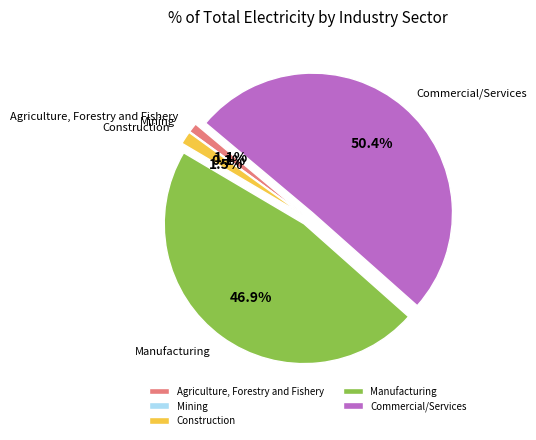

What is the majority slice?

Commercial/Services